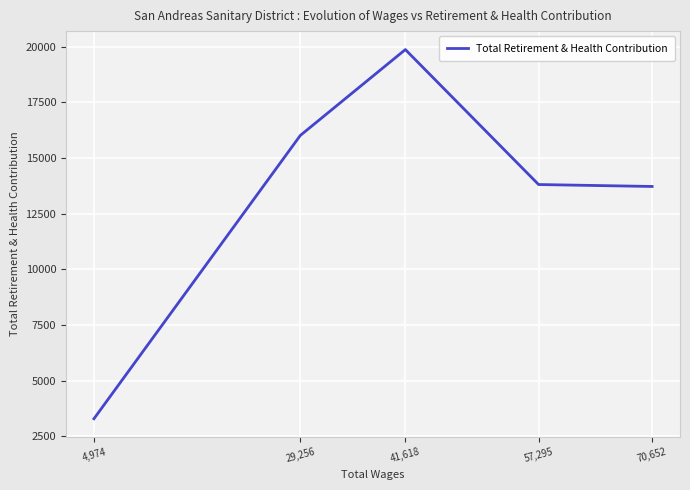

What is the difference between the maximum and second lowest values?

6145